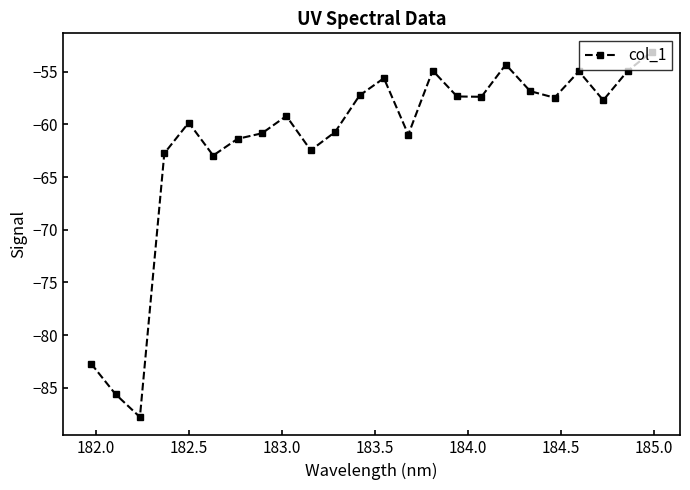

What is the average value?

-61.6